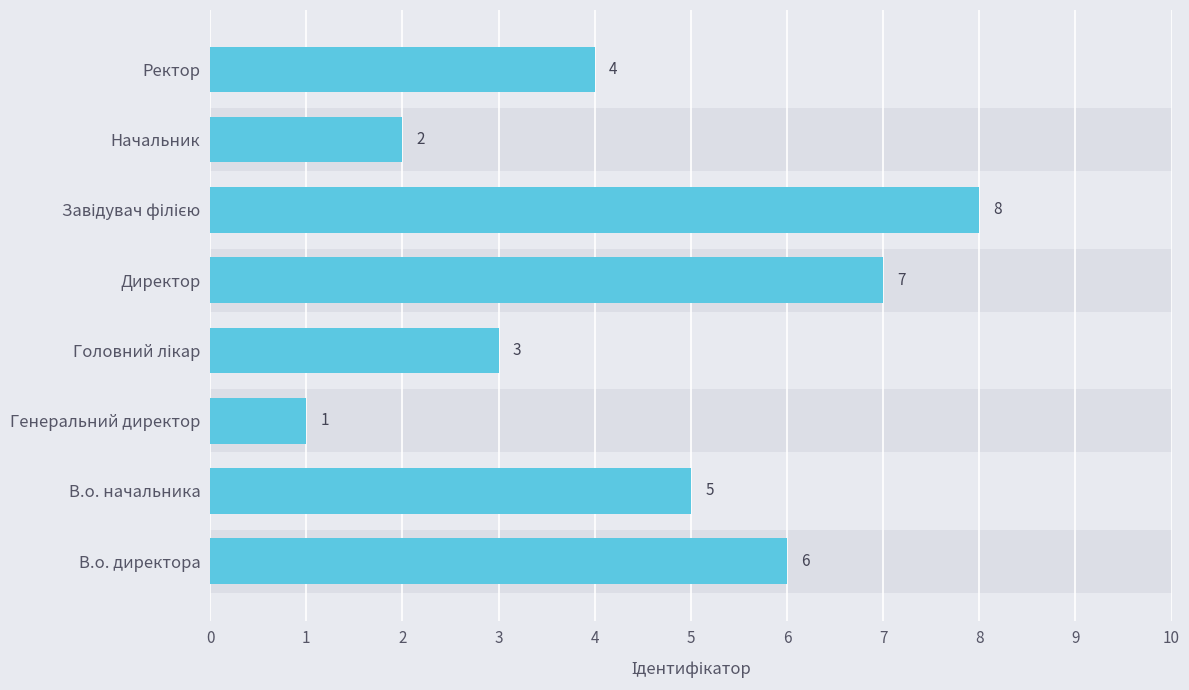

What is the difference between the maximum and minimum values?

7